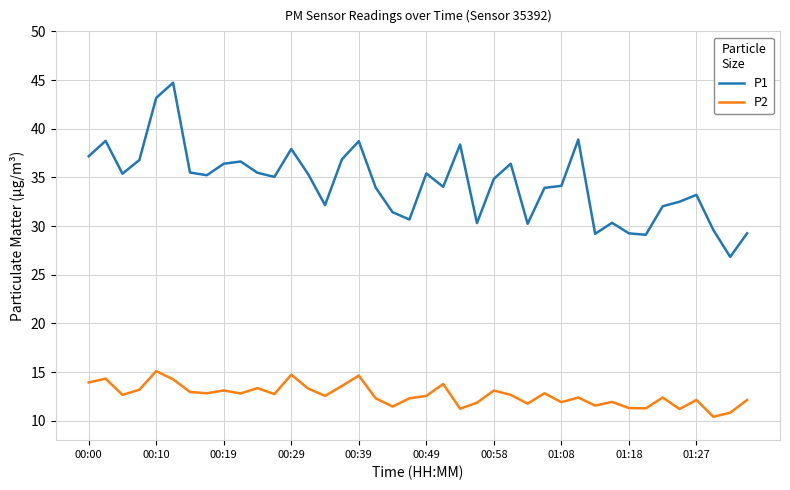

What are all the series names shown in the legend?

P1, P2